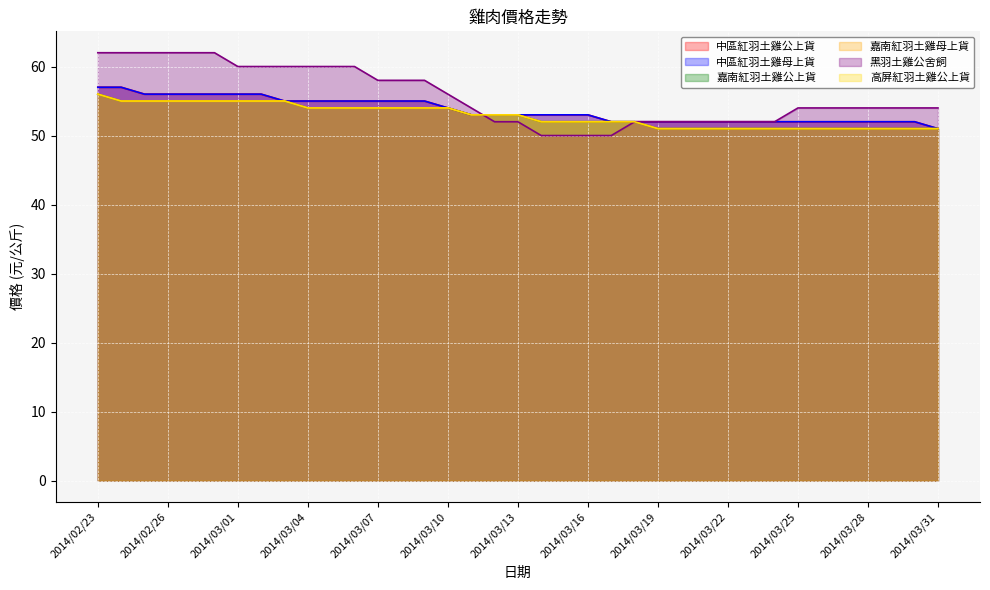

What is the average value of the 黑羽土雞公舍飼 series?

56